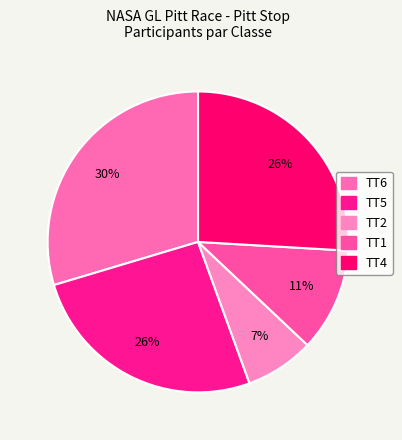

Between TT6 and TT1, which is larger?

TT6